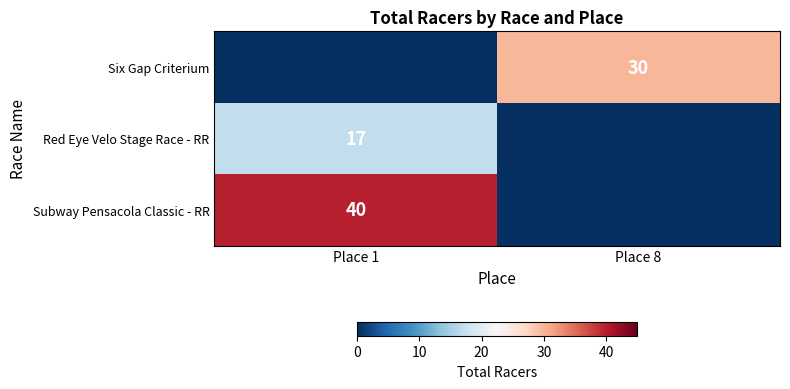

Is it true that Six Gap Criterium equals 30 at Place 8?

True